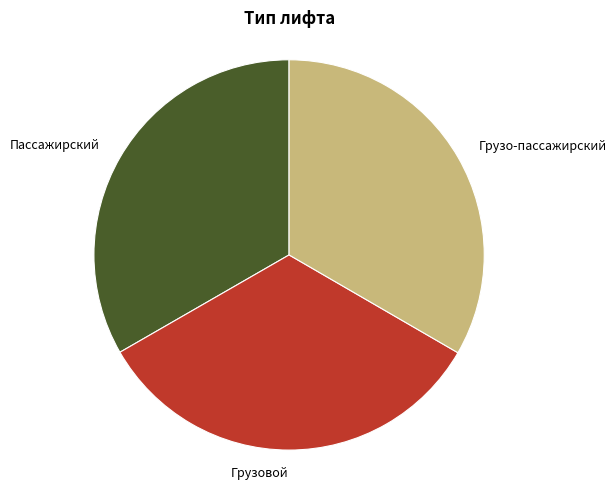

Does any single category account for the majority?

No